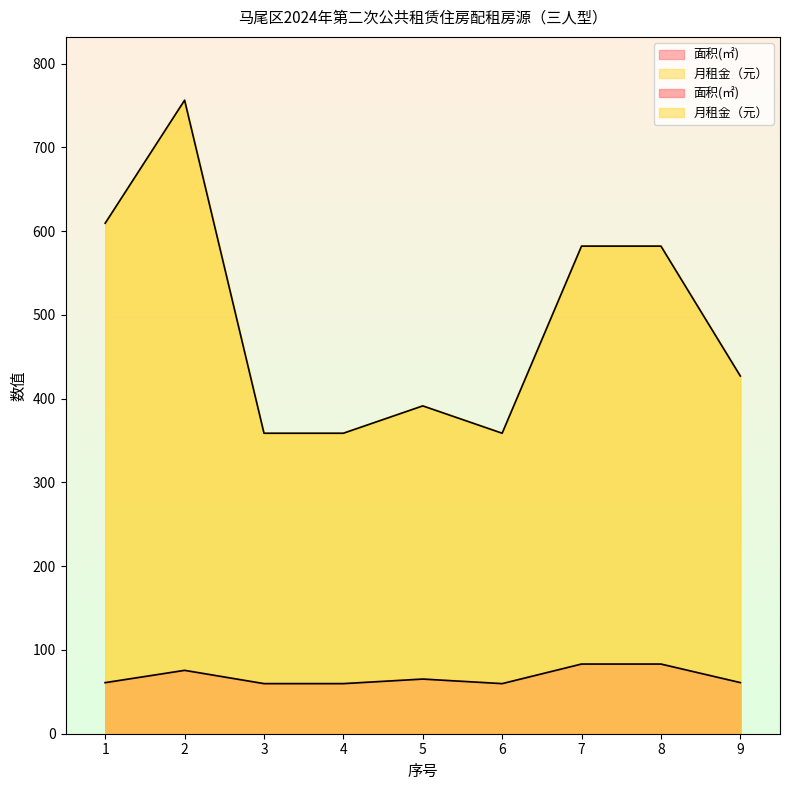

True or false: 月租金（元） and 面积(㎡) intersect in this chart.

False